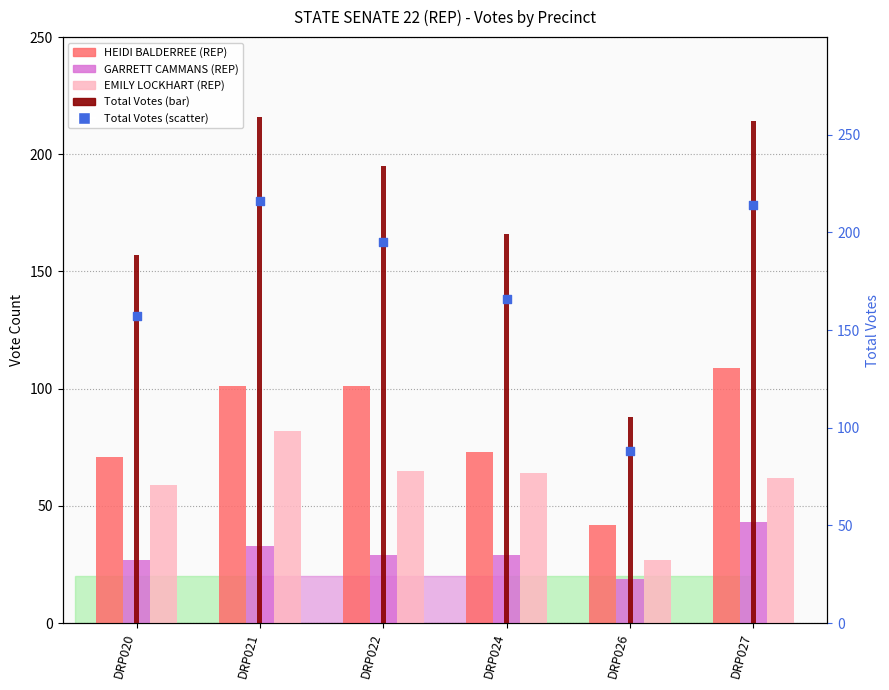

At how many categories does at least one series exceed 89?

5